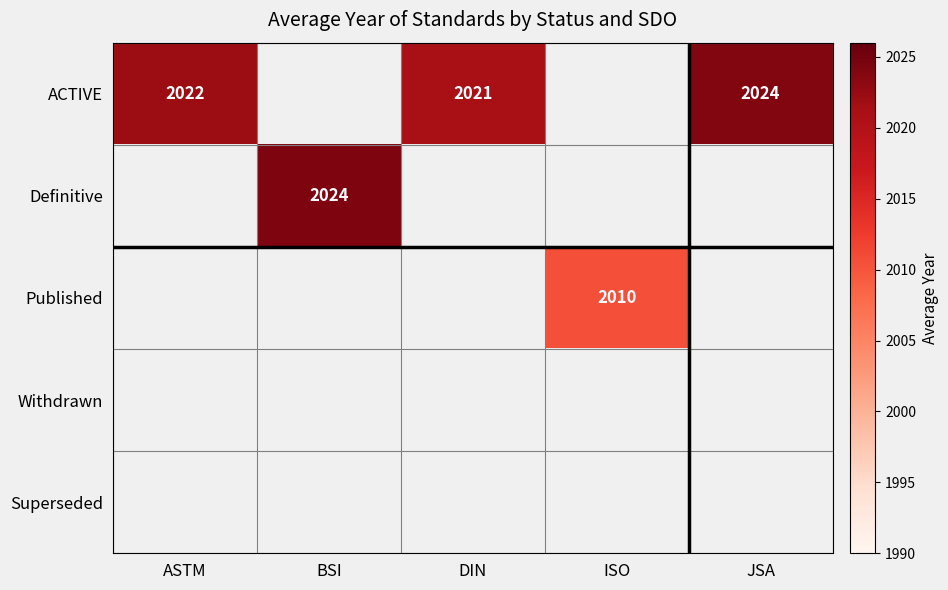

Is it true that ACTIVE equals 1026.1 at ISO?

False